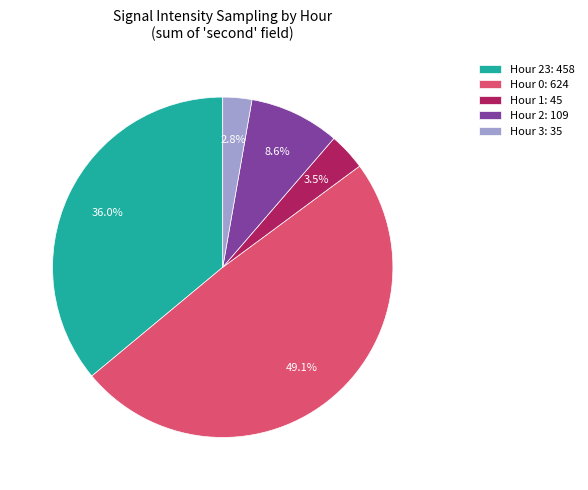

Which has a higher value, Hour 2: 109 or Hour 23: 458?

Hour 23: 458